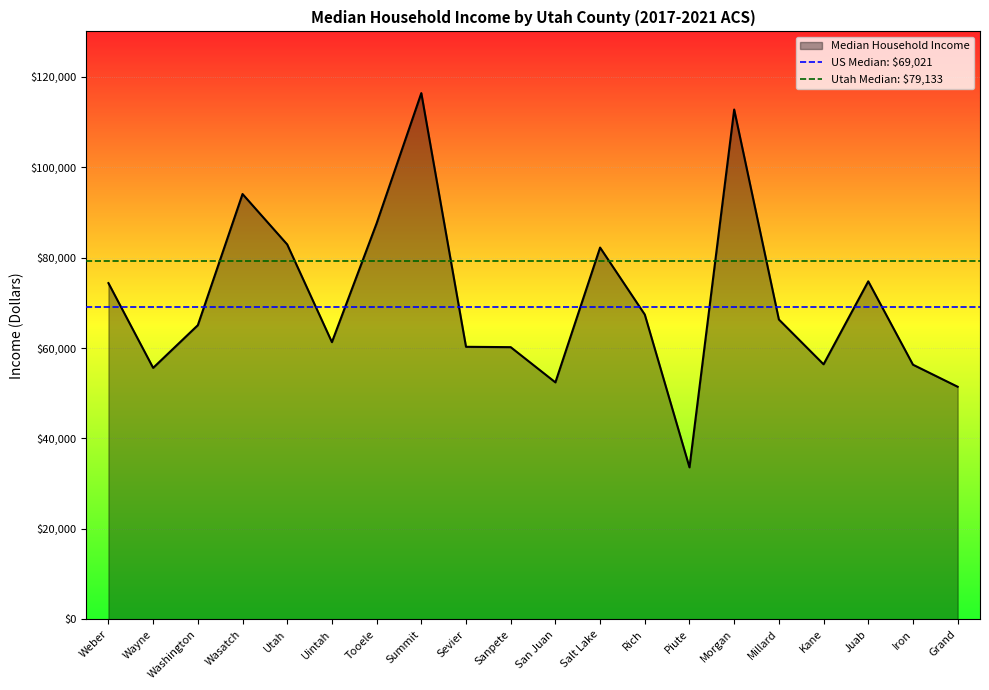

Is the value of Utah Median: $79,133 at Wayne greater than the value of US Median: $69,021 at Wayne?

Yes